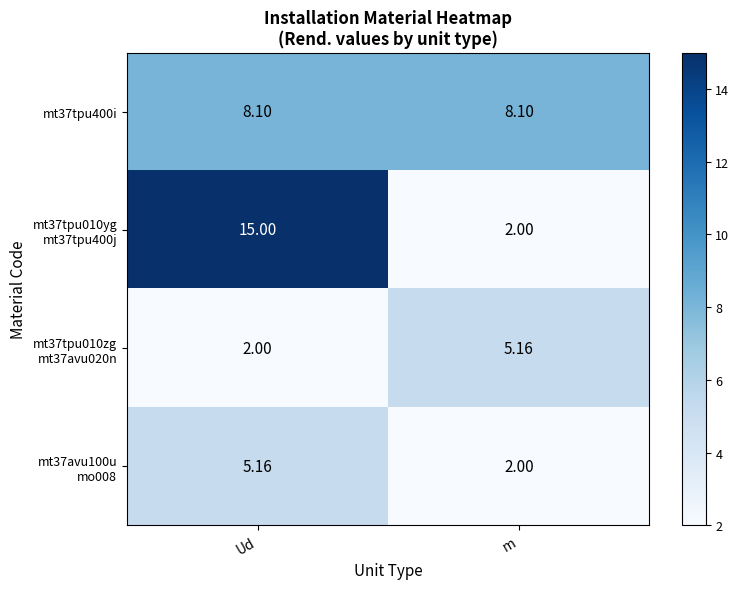

What is the total value across all series at Ud?

30.3